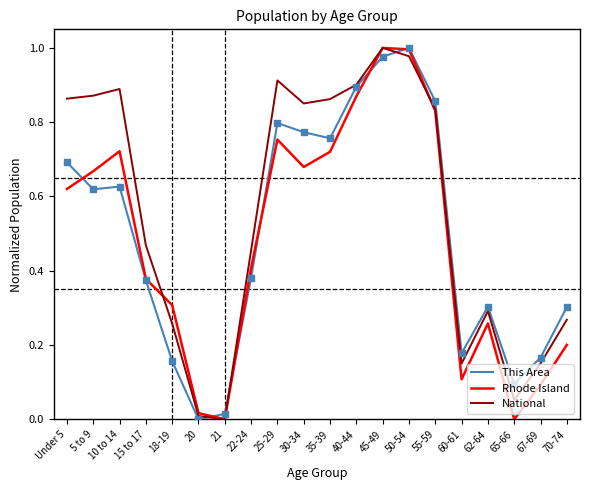

Is the value of This Area at 22-24 greater than the value of National at 15 to 17?

No